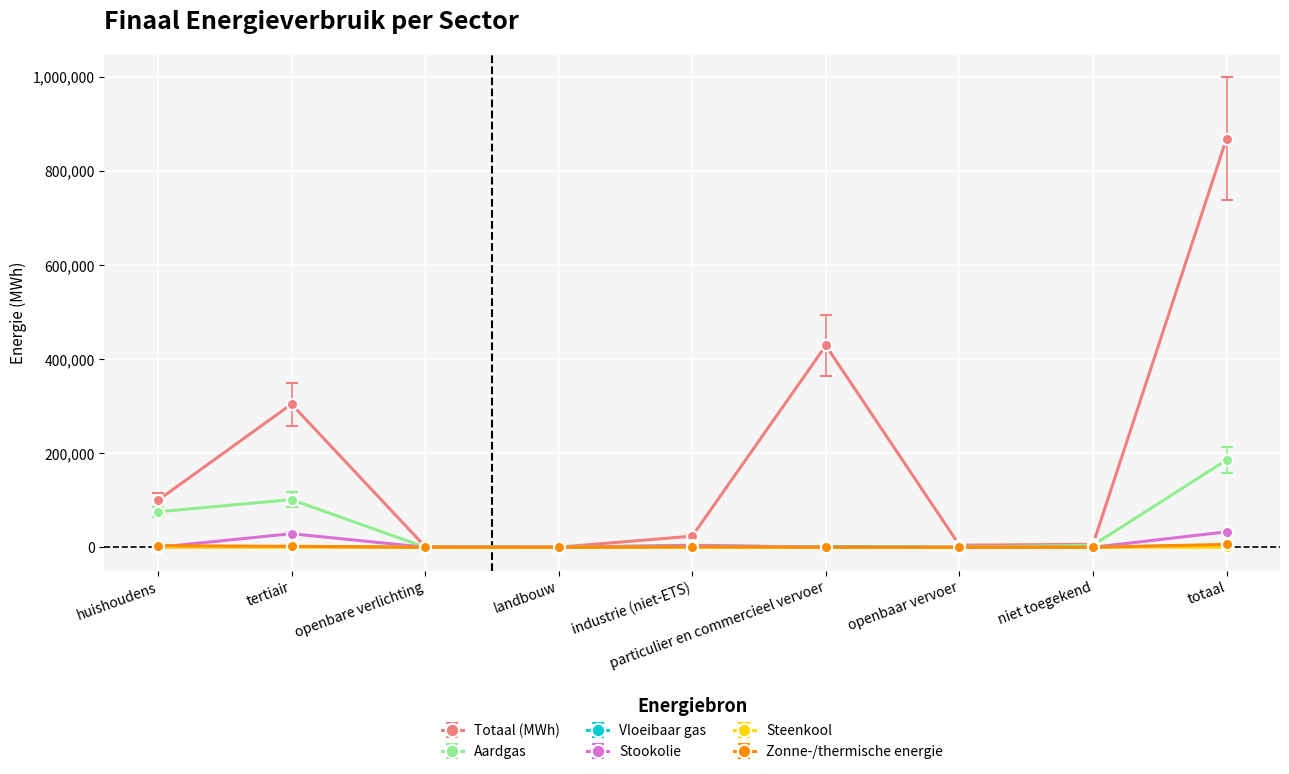

What is the maximum value shown in the chart?

869084.6